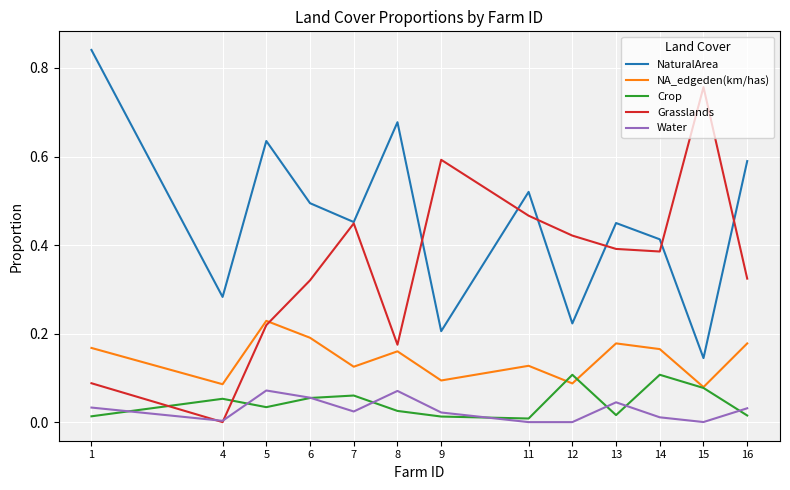

The value of Grasslands at 8 is 0.2. True or false?

True